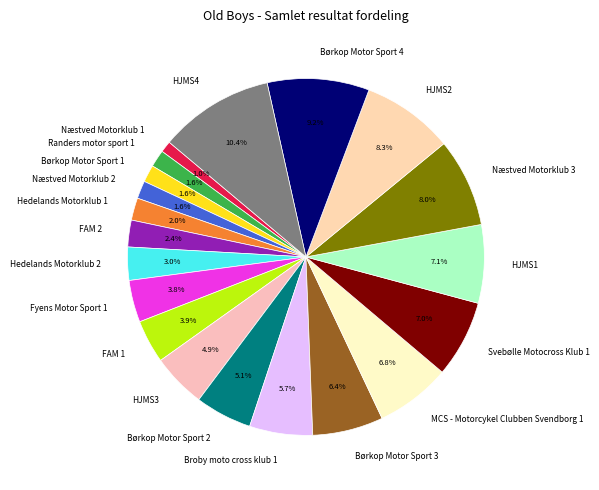

What is the largest slice in the pie chart?

HJMS4